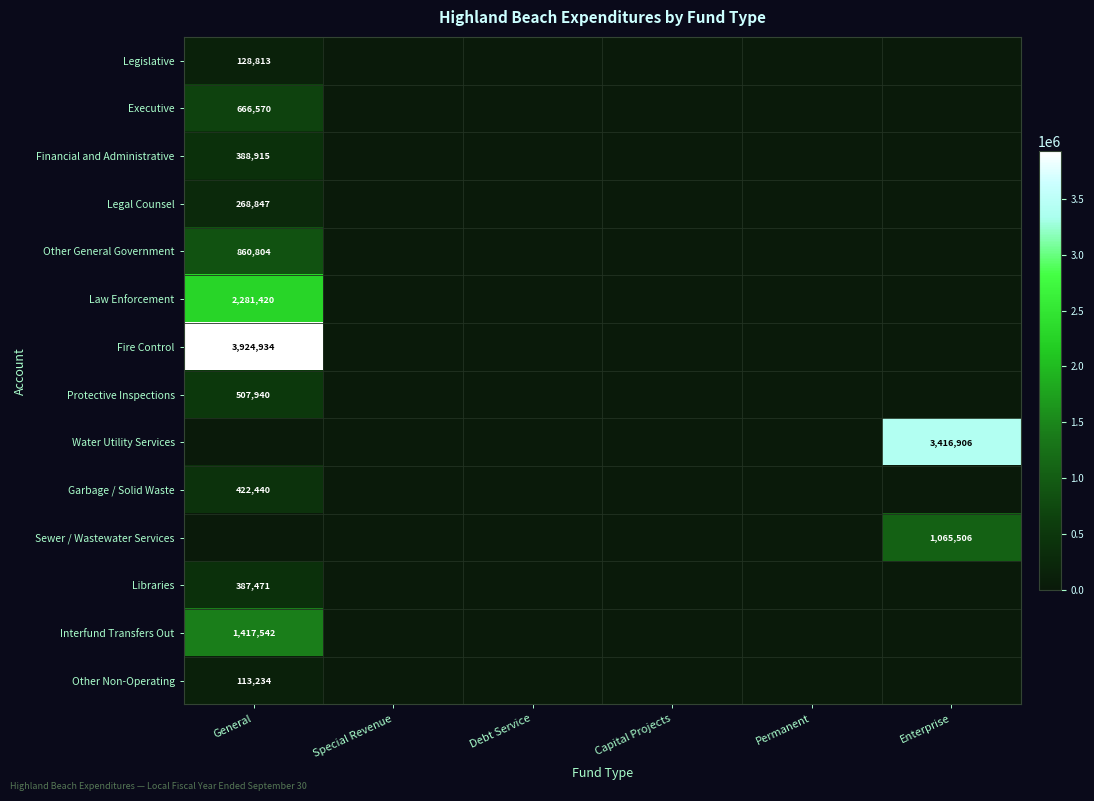

Is the value of Other General Government at General greater than the value of Executive at General?

Yes